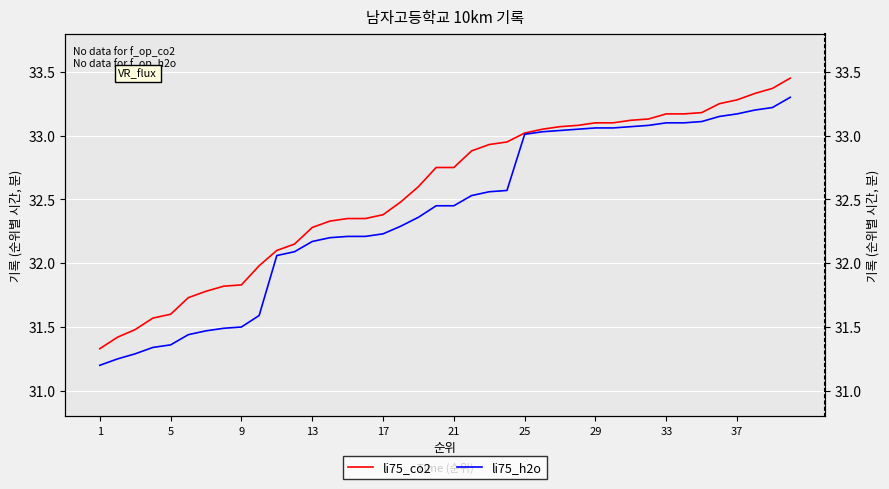

Which series has the largest range (max minus min)?

li75_co2